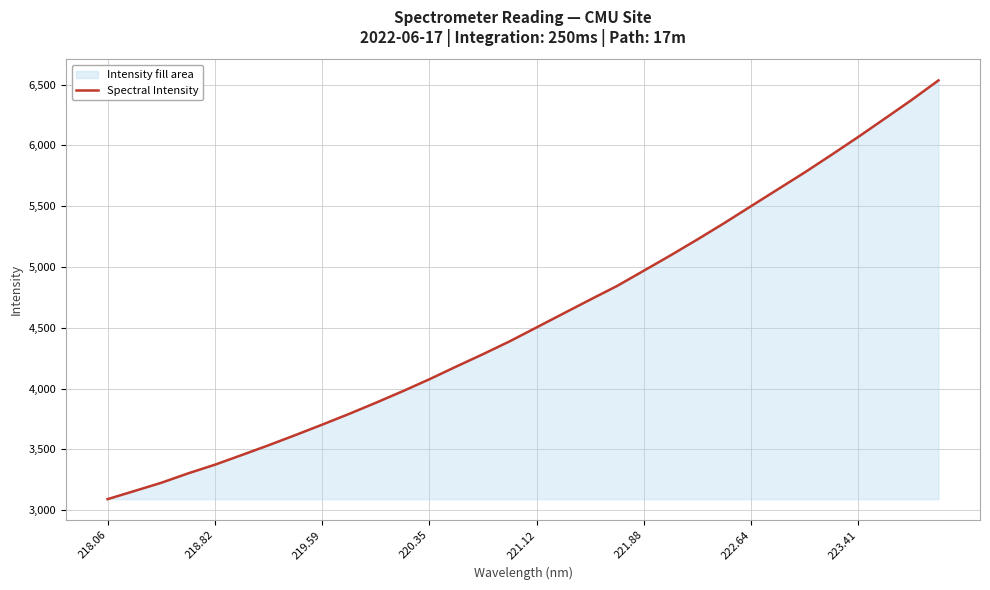

What value does the data have at 221.88?

4970.0